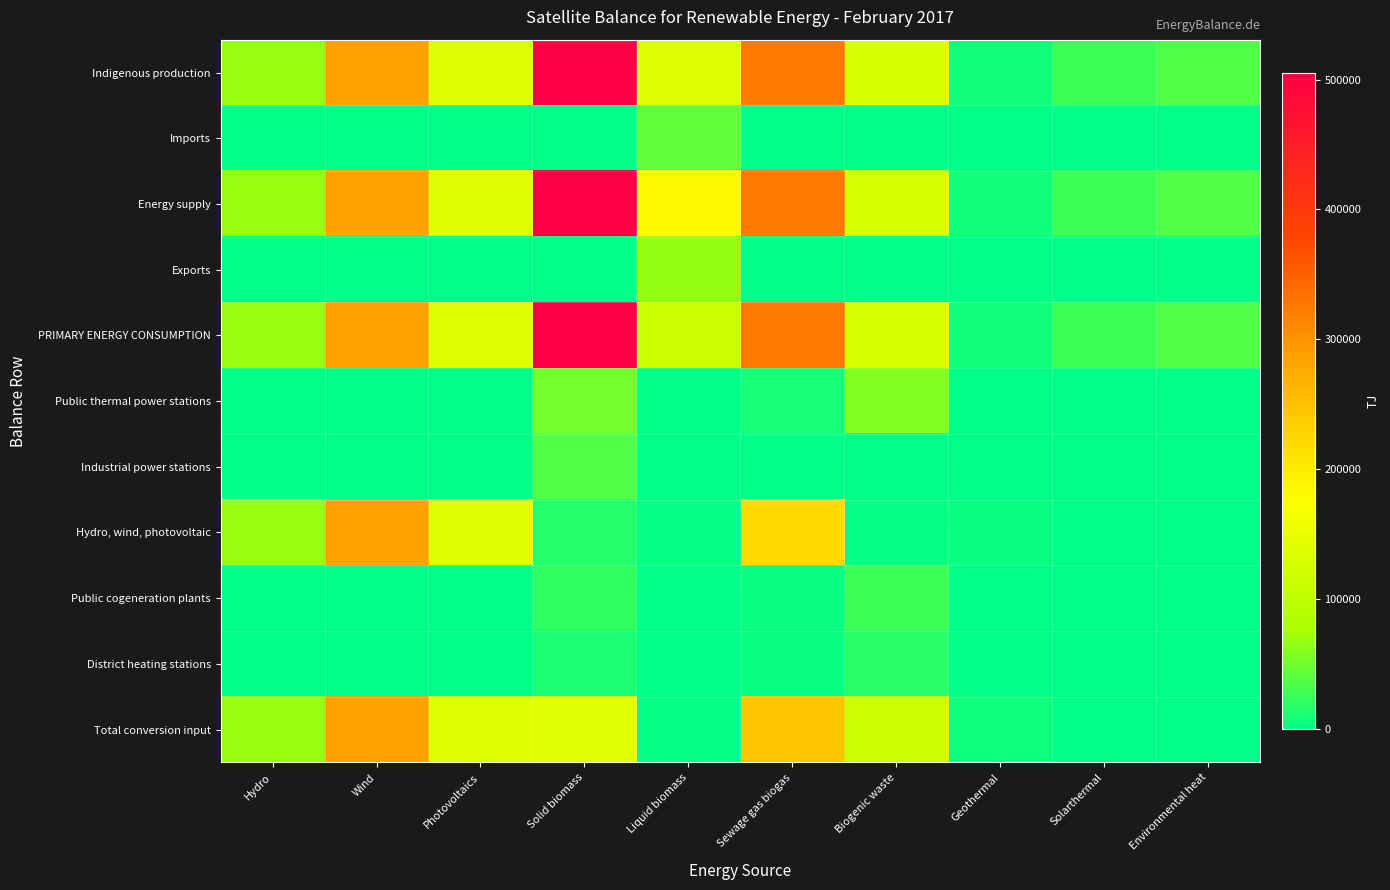

Reading left to right, what are all the values shown in this chart?

Indigenous production: Hydro=68317	Wind=285143	Photovoltaics=139415	Solid biomass=505180	Liquid biomass=139005	Sewage gas biogas=325539	Biogenic waste=129129	Geothermal=8962	Solarthermal=28098	Environmental heat=37263
Imports: Hydro=0	Wind=0	Photovoltaics=0	Solid biomass=0	Liquid biomass=43661	Sewage gas biogas=0	Biogenic waste=0	Geothermal=0	Solarthermal=0	Environmental heat=0
Energy supply: Hydro=68317	Wind=285143	Photovoltaics=139415	Solid biomass=505180	Liquid biomass=182666	Sewage gas biogas=325539	Biogenic waste=129129	Geothermal=8962	Solarthermal=28098	Environmental heat=37263
Exports: Hydro=0	Wind=0	Photovoltaics=0	Solid biomass=0	Liquid biomass=65928	Sewage gas biogas=0	Biogenic waste=0	Geothermal=0	Solarthermal=0	Environmental heat=0
PRIMARY ENERGY CONSUMPTION: Hydro=68317	Wind=285143	Photovoltaics=139415	Solid biomass=505180	Liquid biomass=116738	Sewage gas biogas=325539	Biogenic waste=129129	Geothermal=8962	Solarthermal=28098	Environmental heat=37263
Public thermal power stations: Hydro=0	Wind=0	Photovoltaics=0	Solid biomass=52741	Liquid biomass=113	Sewage gas biogas=11286	Biogenic waste=59129	Geothermal=0	Solarthermal=0	Environmental heat=0
Industrial power stations: Hydro=0	Wind=0	Photovoltaics=0	Solid biomass=36578	Liquid biomass=219	Sewage gas biogas=1451	Biogenic waste=1938	Geothermal=0	Solarthermal=0	Environmental heat=0
Hydro, wind, photovoltaic: Hydro=68317	Wind=285143	Photovoltaics=139415	Solid biomass=15922	Liquid biomass=2608	Sewage gas biogas=219587	Biogenic waste=2698	Geothermal=4828	Solarthermal=0	Environmental heat=0
Public cogeneration plants: Hydro=0	Wind=0	Photovoltaics=0	Solid biomass=22042	Liquid biomass=113	Sewage gas biogas=5538	Biogenic waste=29578	Geothermal=0	Solarthermal=0	Environmental heat=0
District heating stations: Hydro=0	Wind=0	Photovoltaics=0	Solid biomass=13538	Liquid biomass=28	Sewage gas biogas=4880	Biogenic waste=19287	Geothermal=1252	Solarthermal=9	Environmental heat=0
Total conversion input: Hydro=68317	Wind=285143	Photovoltaics=139415	Solid biomass=140821	Liquid biomass=3081	Sewage gas biogas=242742	Biogenic waste=112630	Geothermal=6080	Solarthermal=9	Environmental heat=0